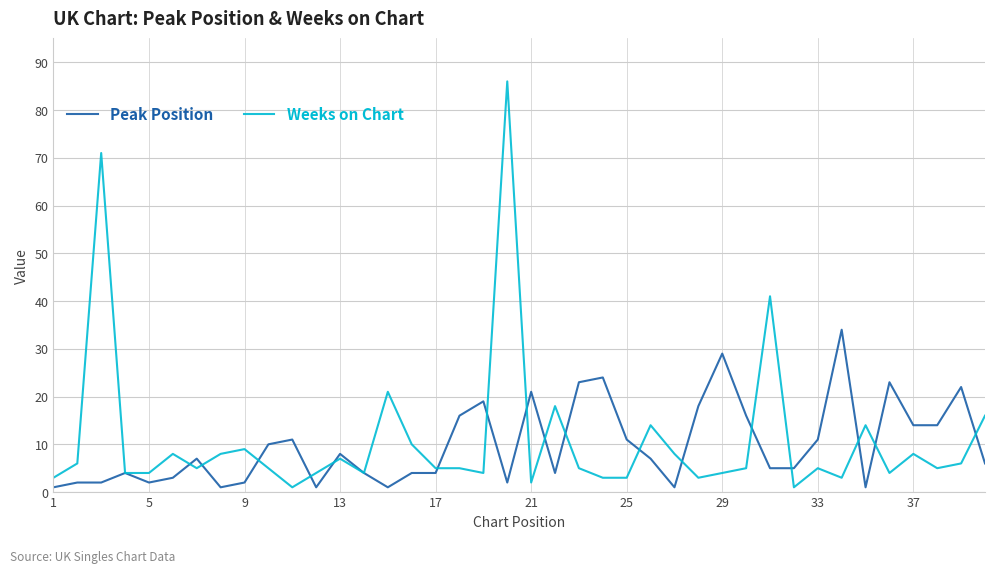

How many categories are shown in the chart?

40